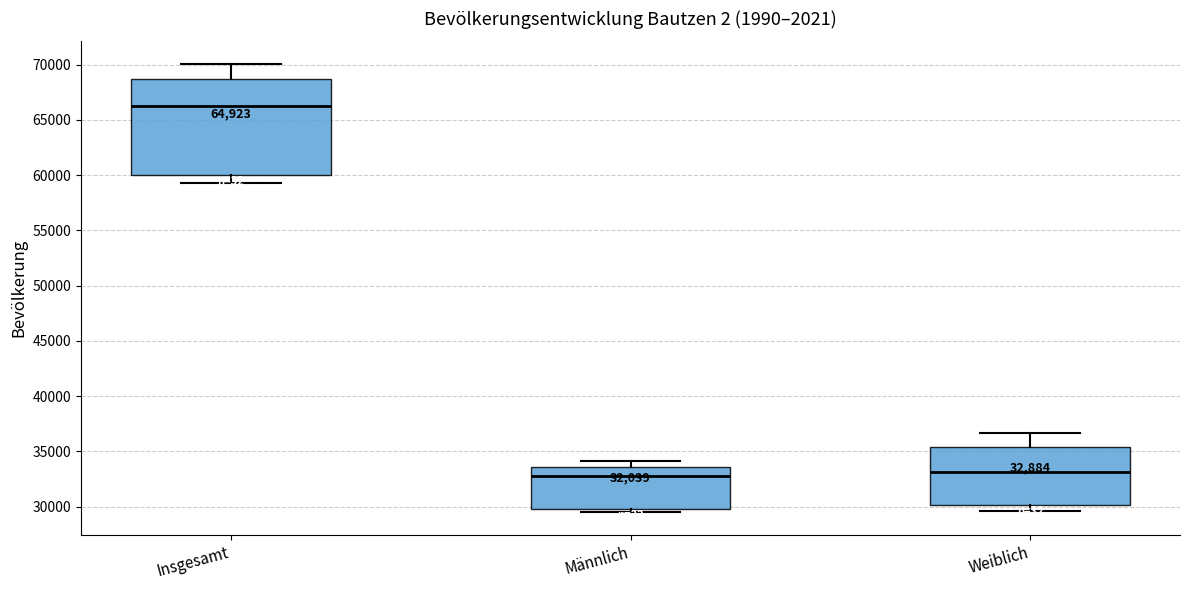

Comparing the boxes themselves (not the whiskers), which one is the tallest?

Insgesamt